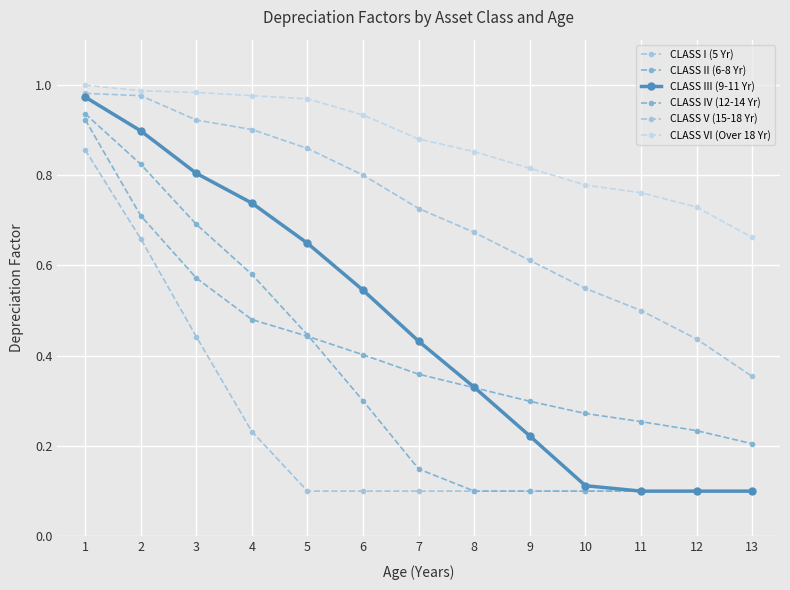

What is the approximate value of CLASS III (9-11 Yr) at 13?

0.1